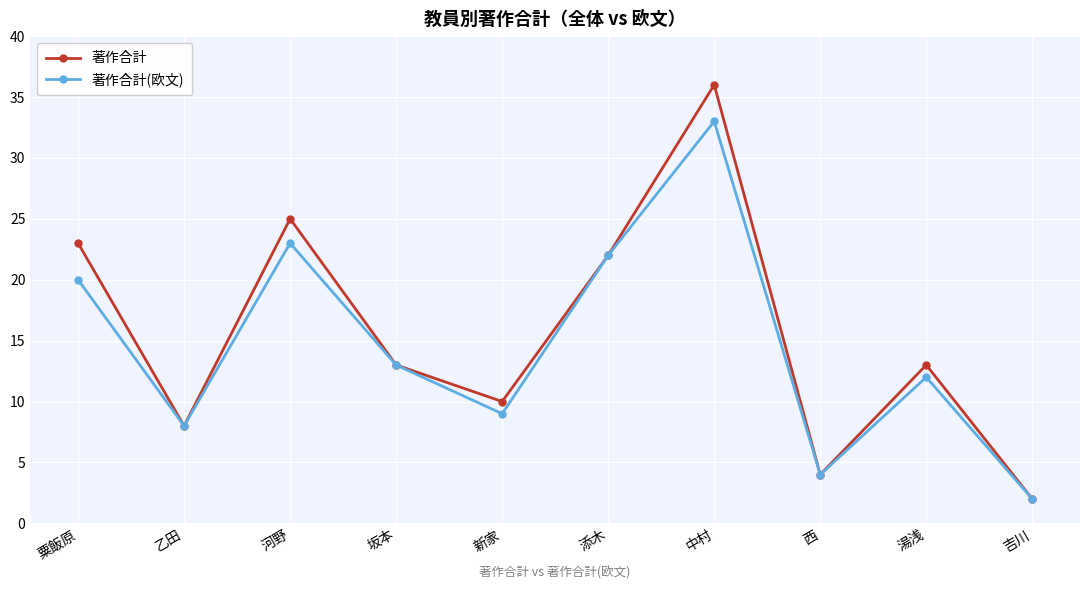

Rank the series by their maximum value, from highest to lowest.

著作合計, 著作合計(欧文)